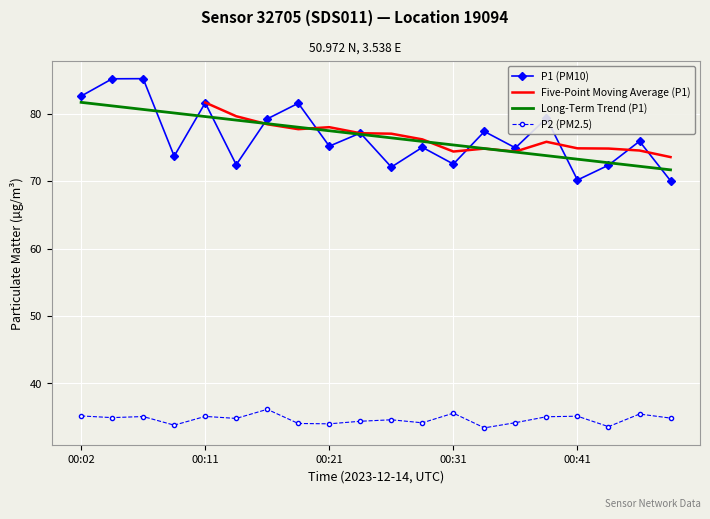

What is the difference between the maximum and minimum values in the P2 series?

2.8